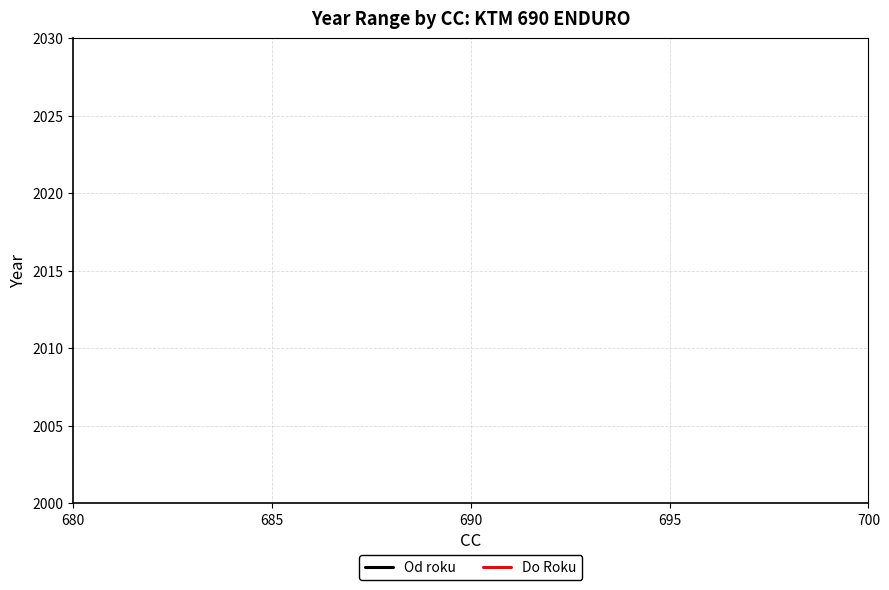

Which series has the largest range (max minus min)?

Od roku